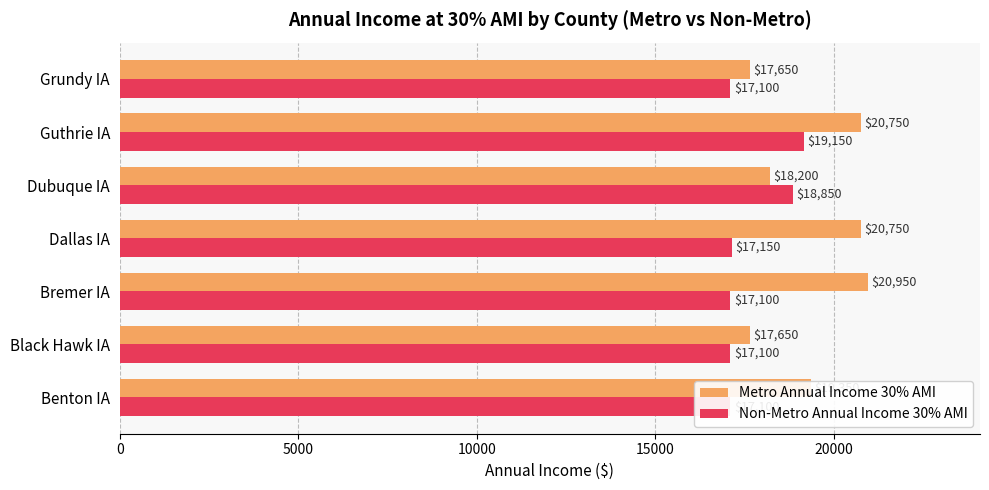

Which series changed the most between Benton IA and Dubuque IA?

Non-Metro Annual Income 30% AMI